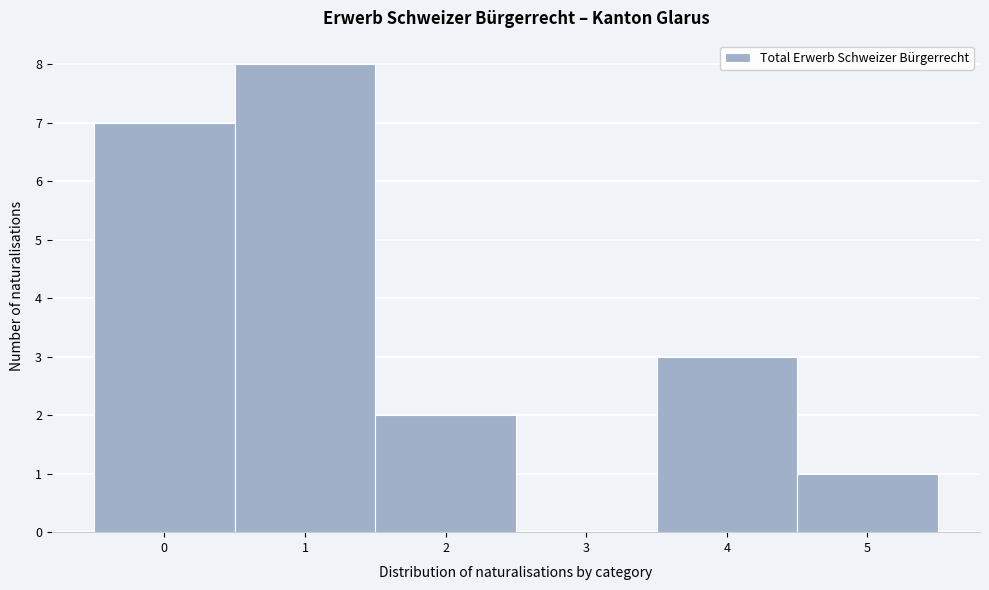

Reading left to right, list every bar in this chart as the range it spans on the x-axis followed by its height. The values are not printed on the chart, so give them approximately, as read against the axis.

-0.5 to 0.5: 7
0.5 to 1.5: 8
1.5 to 2.5: 2
2.5 to 3.5: 0
3.5 to 4.5: 3
4.5 to 5.5: 1